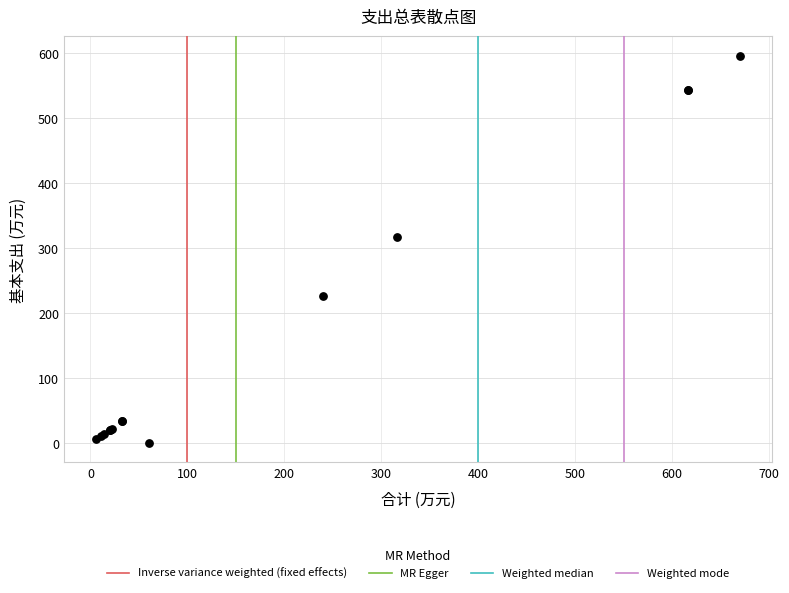

What Y value in the scatter plot is closest to 297?

316.2